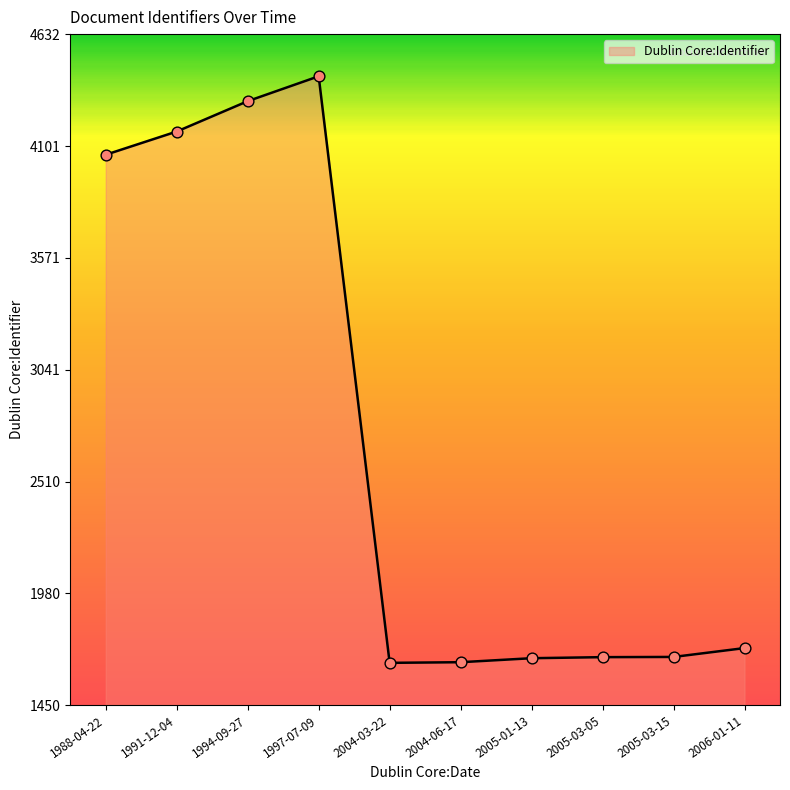

What is the change in value from 2004-03-22 to 2006-01-11?

+70